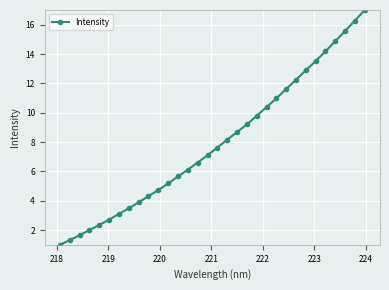

What is the smallest value displayed?

1.0